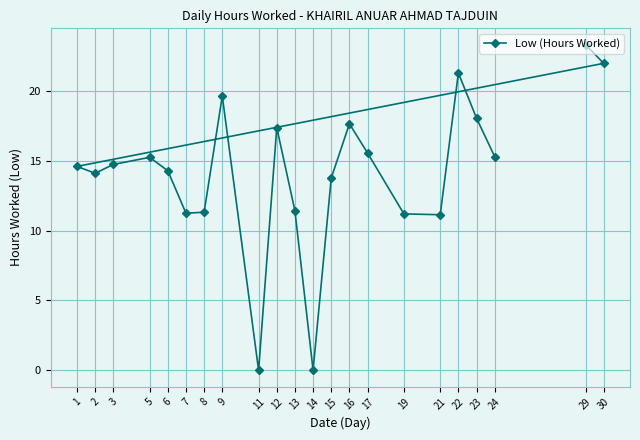

How many points are higher than both their immediate neighbors (excluding endpoints)?

5